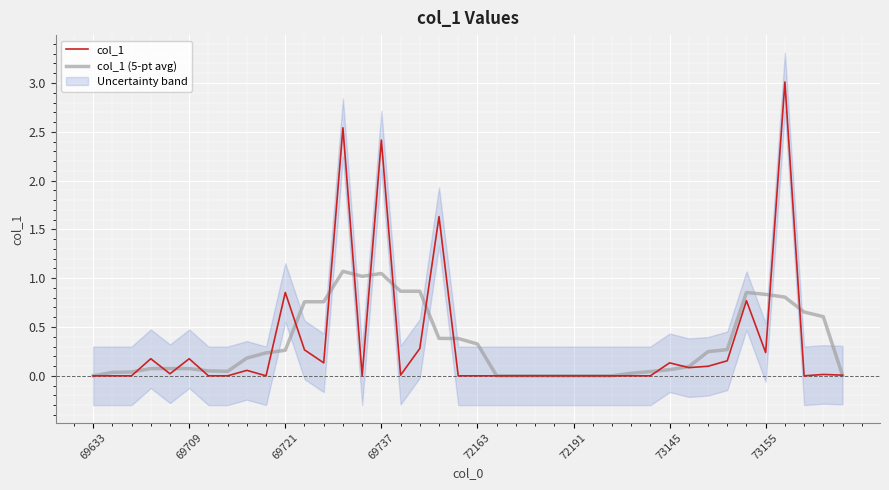

What is the maximum value for col_1?

3.0